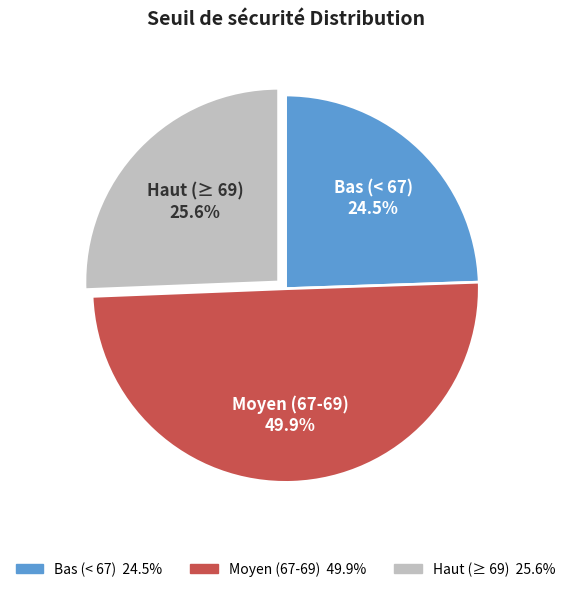

Rank the categories by value from highest to lowest.

Moyen (67-69), Haut (≥ 69), Bas (< 67)